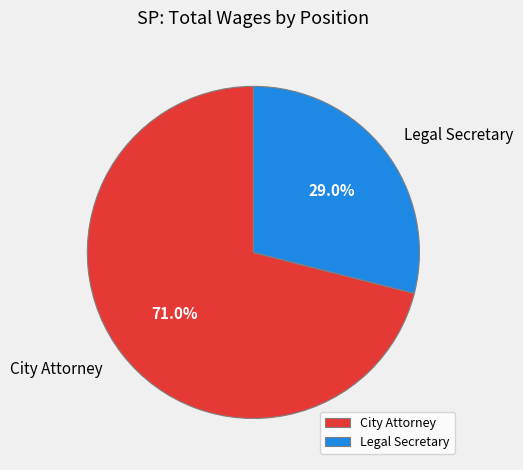

To the nearest percent, what portion does City Attorney represent?

71%